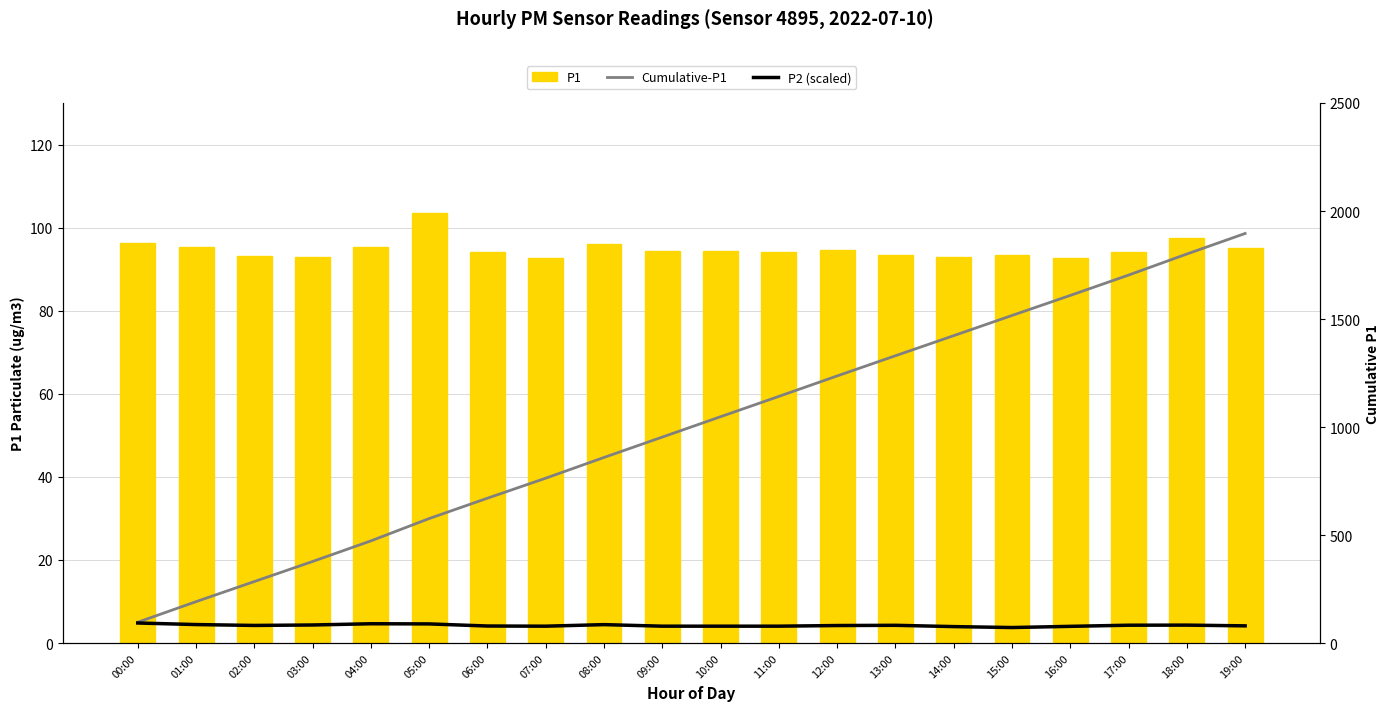

At which category does the chart reach its minimum across all series?

15:00